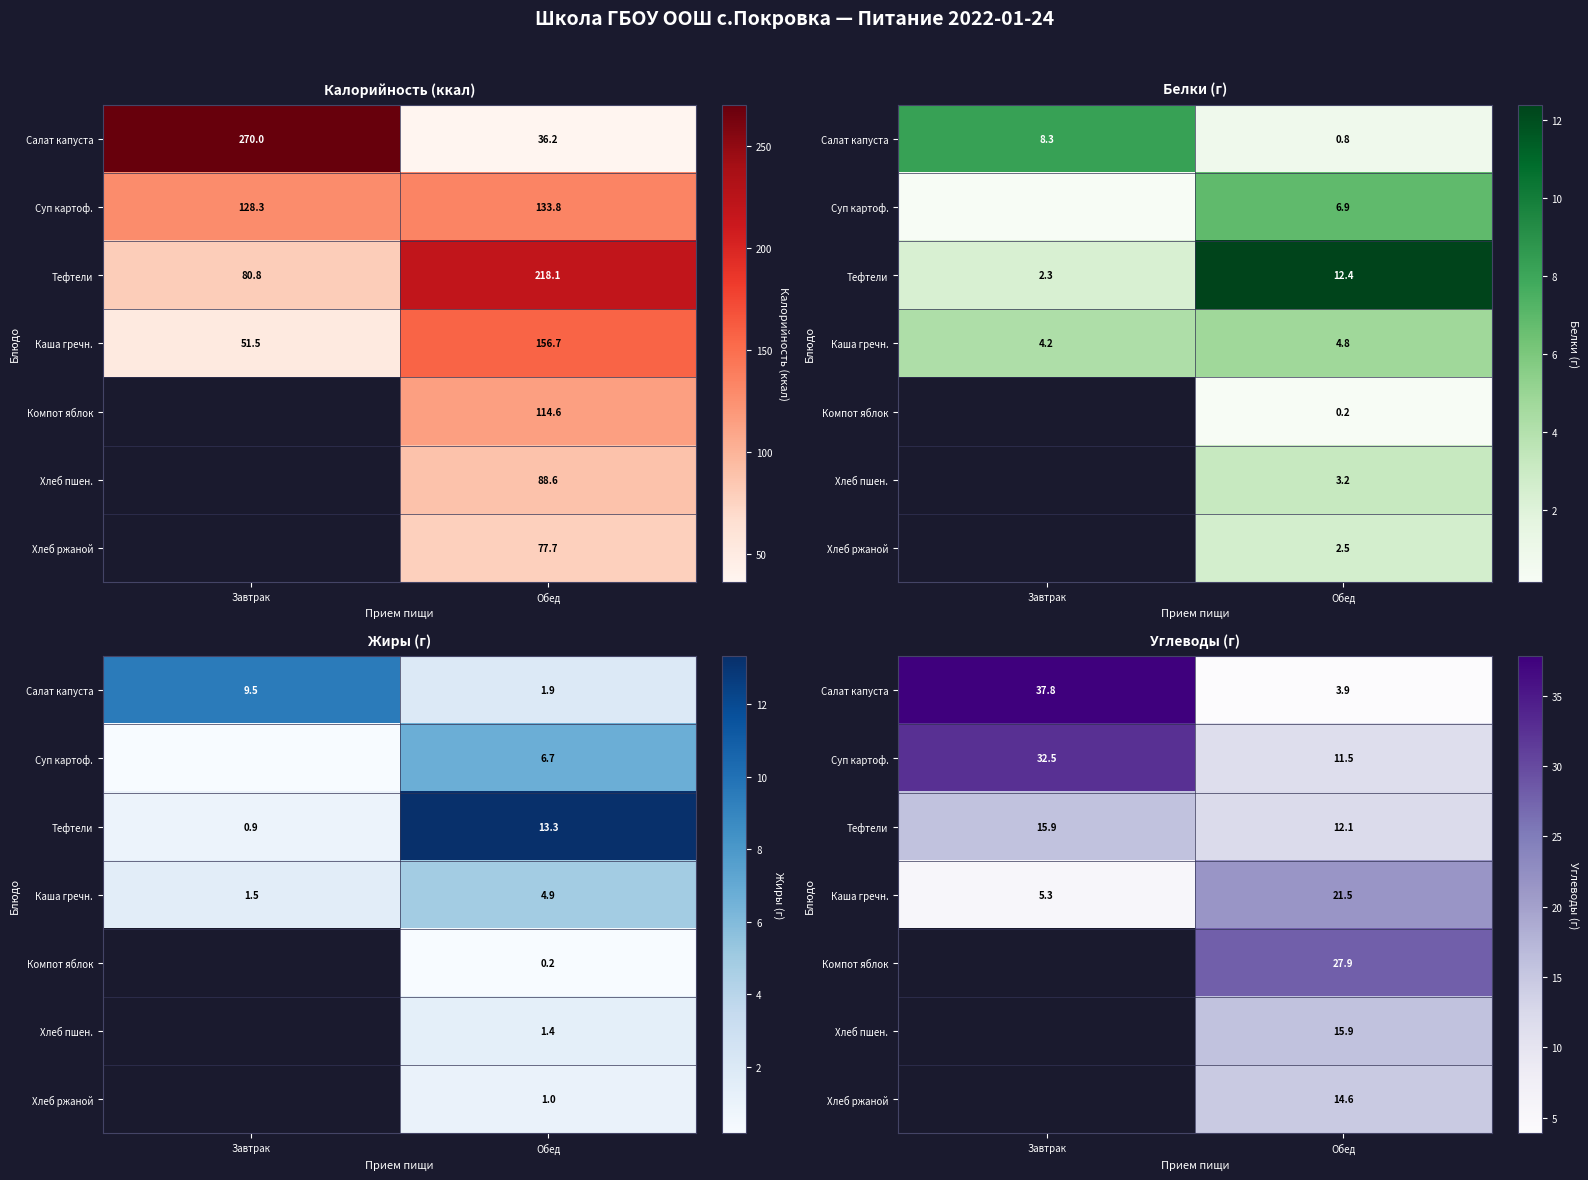

Rank the series at Обед from lowest to highest value.

Салат капуста, Суп картоф., Тефтели, Хлеб ржаной, Хлеб пшен., Каша гречн., Компот яблок